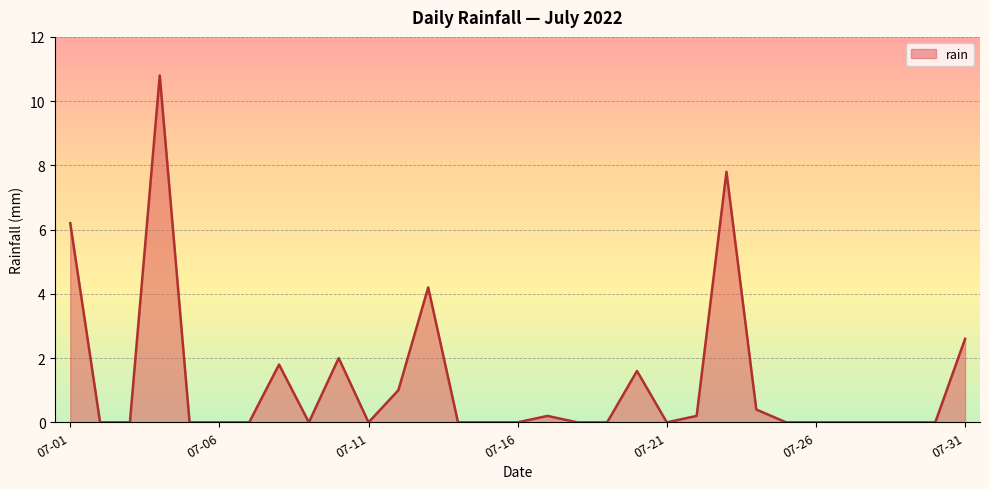

What is the greatest value displayed?

10.8